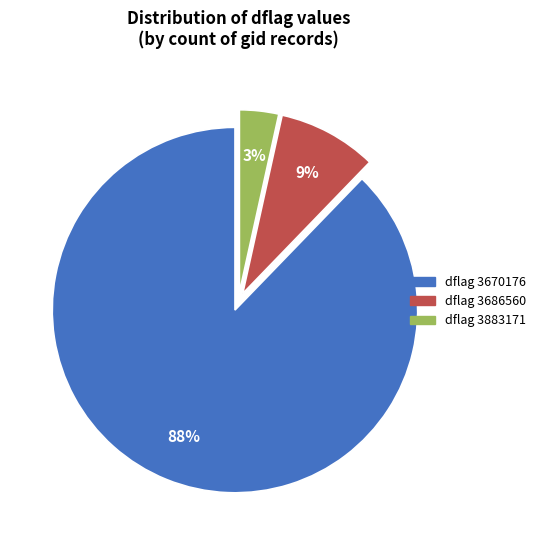

Does any single category account for the majority?

Yes